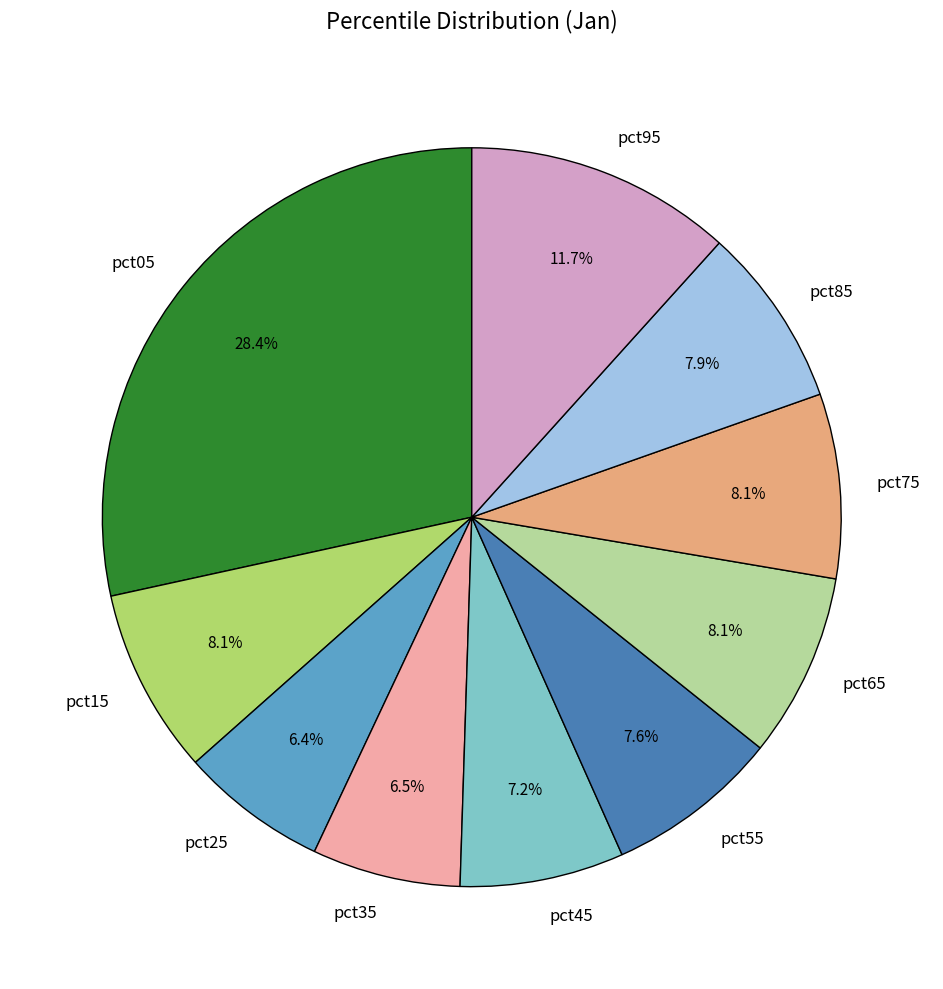

To the nearest percent, what is the combined percentage of pct15 and pct95?

20%